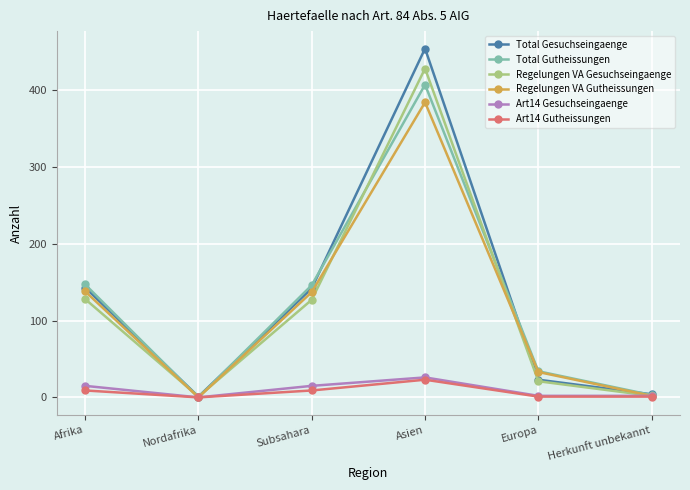

What is the total value across all series at Asien?

1722